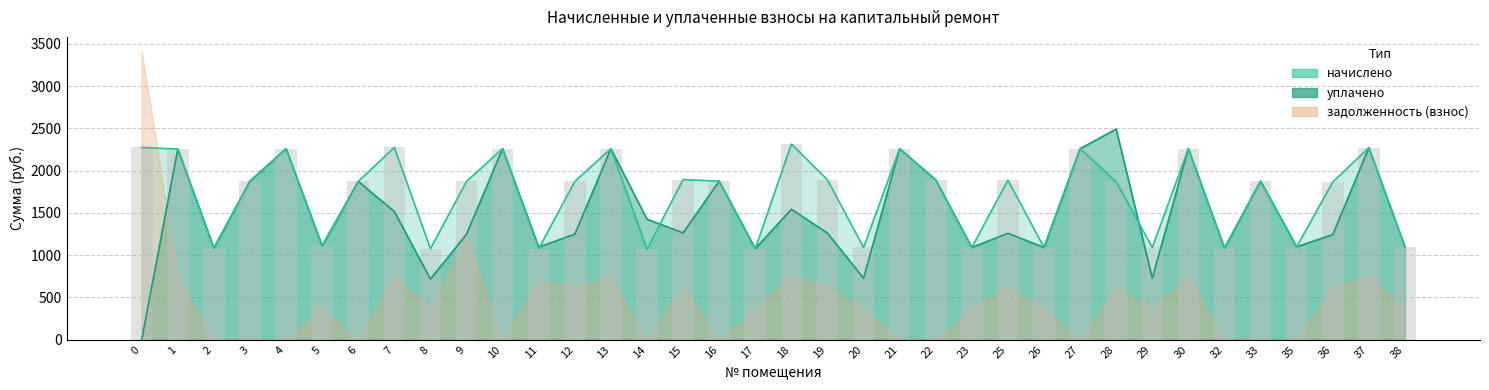

True or false: уплачено has a value of 1725.5 at 23.

False